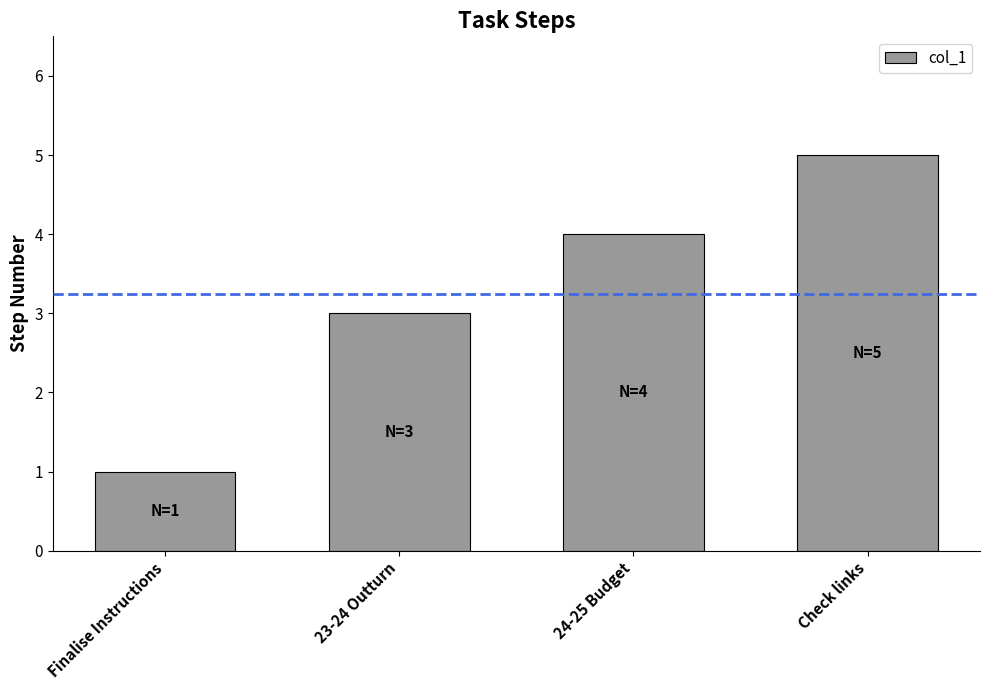

How many data points are less than 4?

2